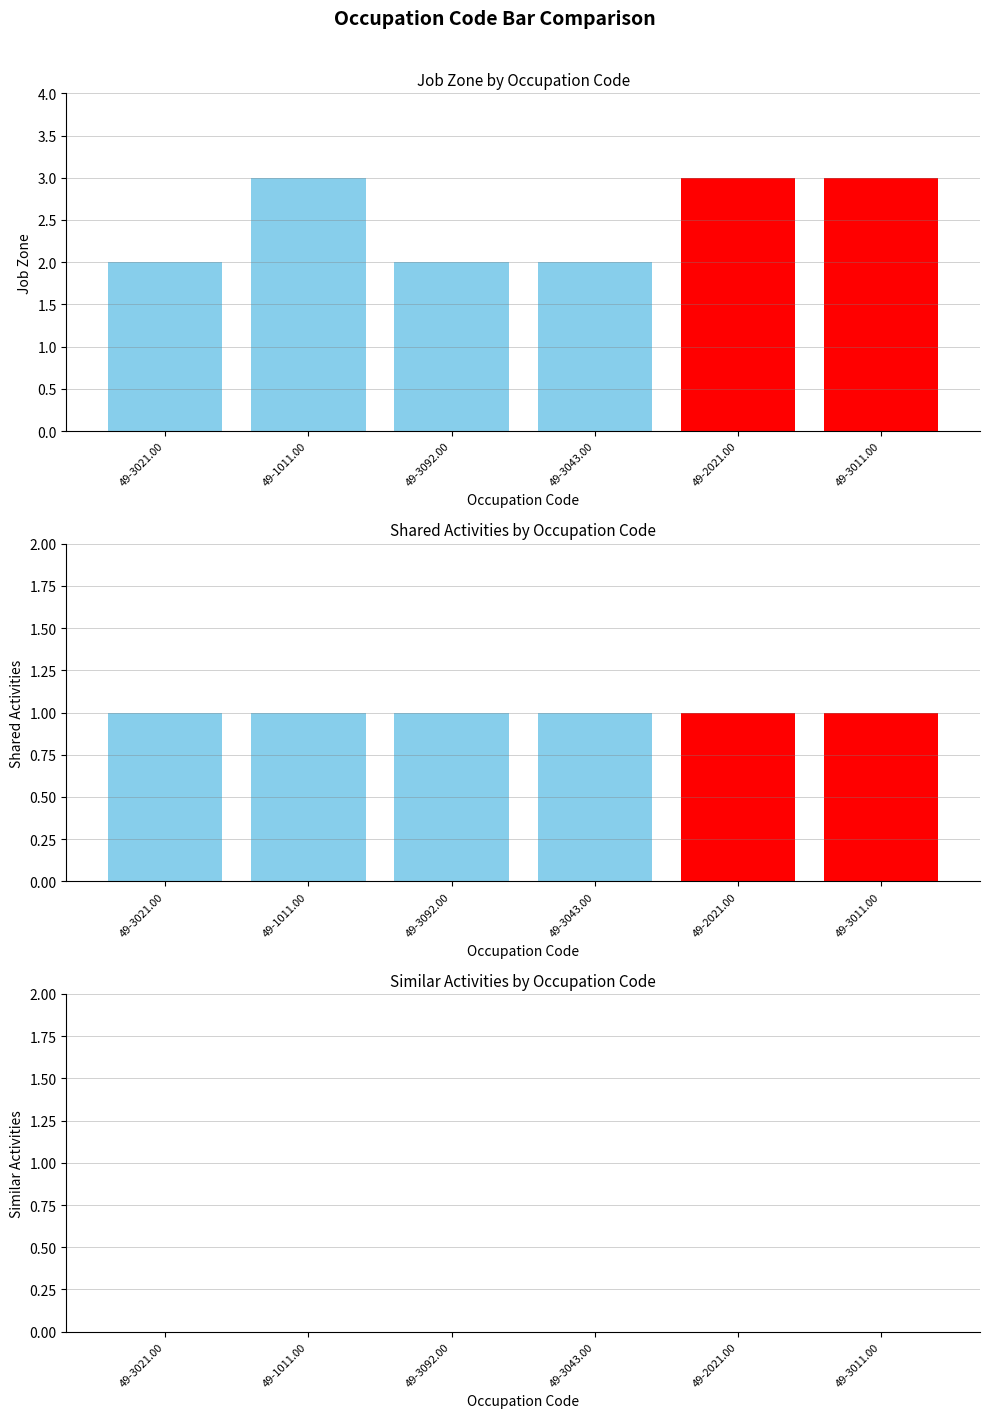

What is the difference between the highest and lowest values at 49-2021.00?

3